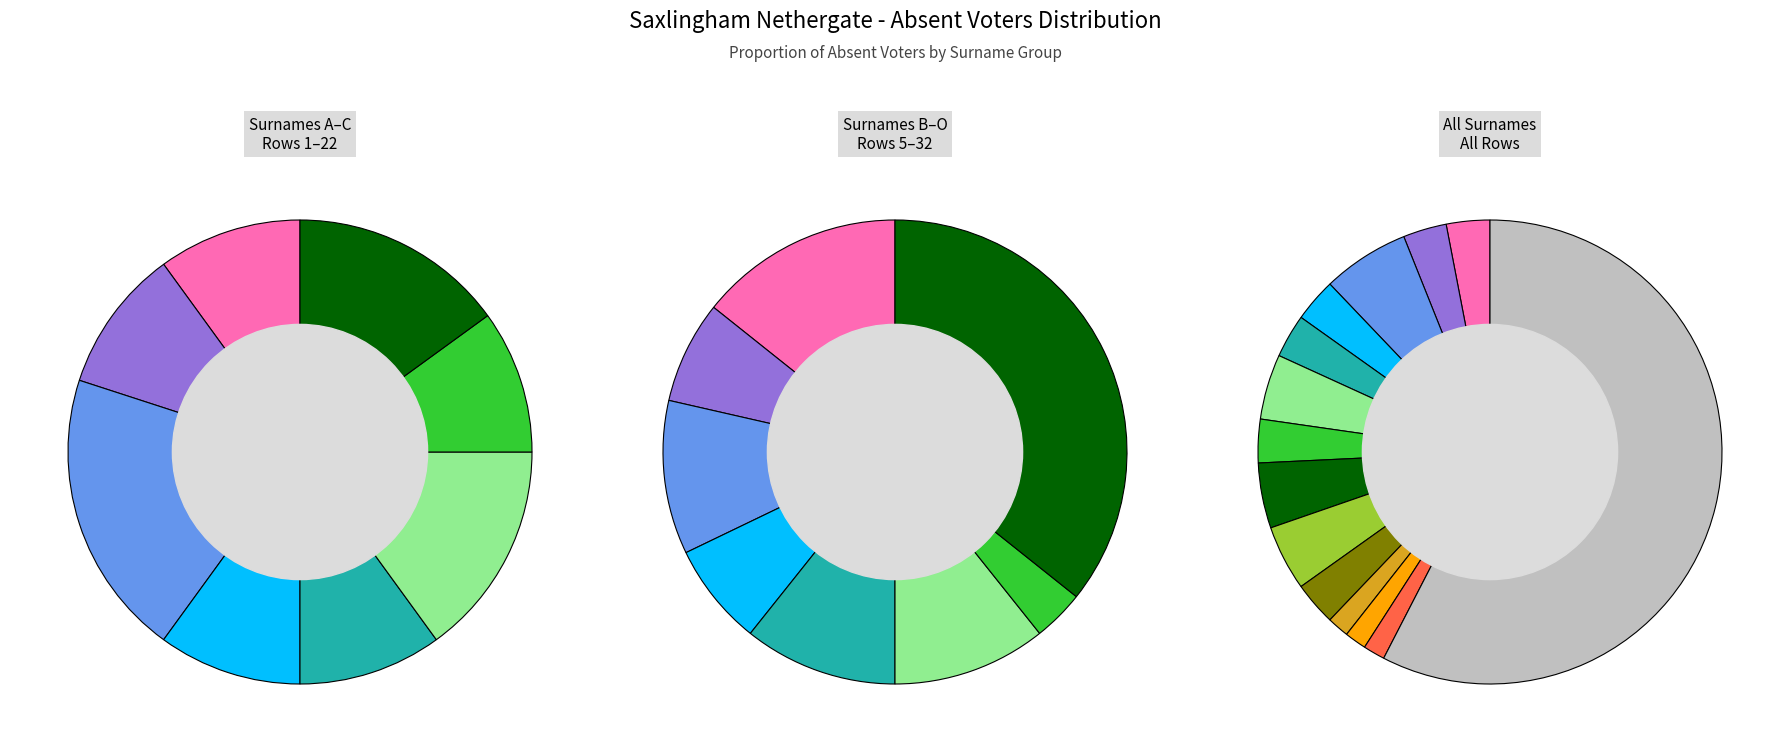

What percentage is NOT represented by COLEMAN?

95.5%